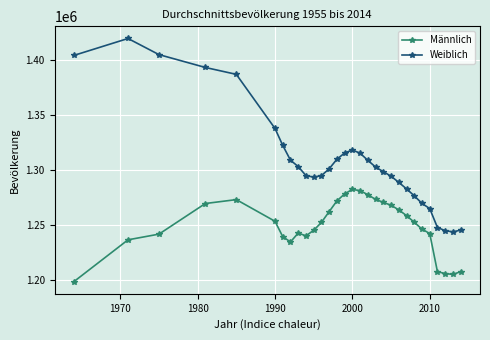

What is the maximum value for Weiblich?

1419122